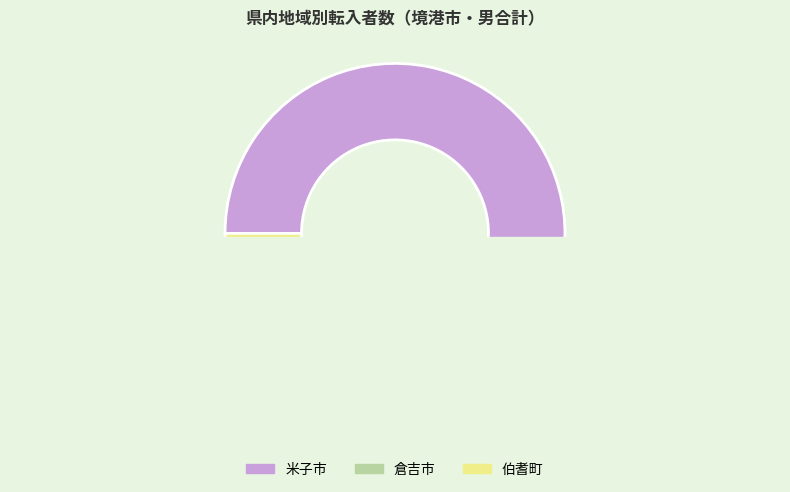

Which category has the biggest portion of the pie?

米子市